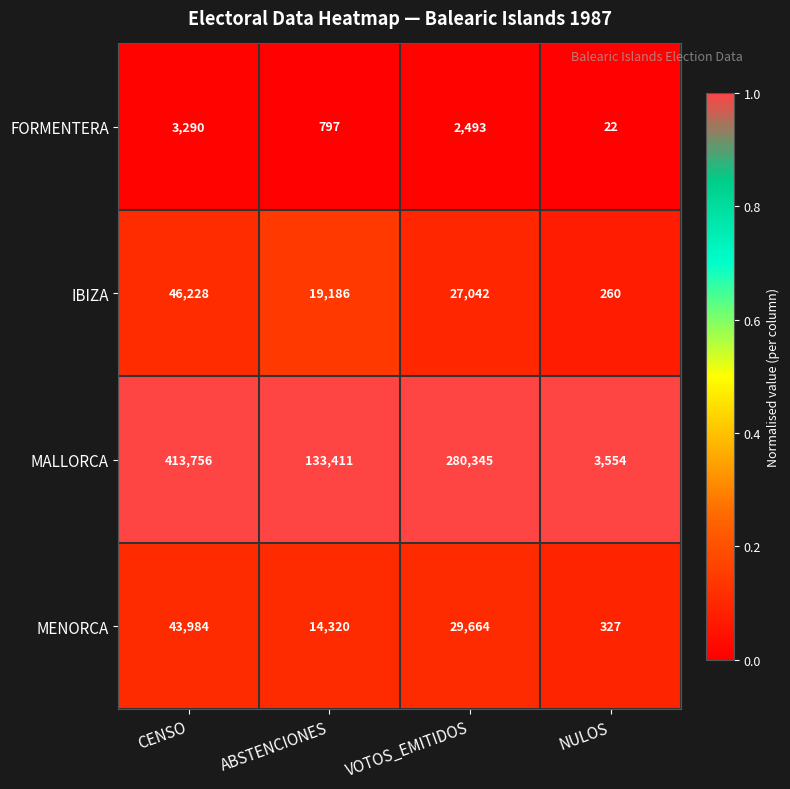

What is the sum of all MALLORCA values?

831066